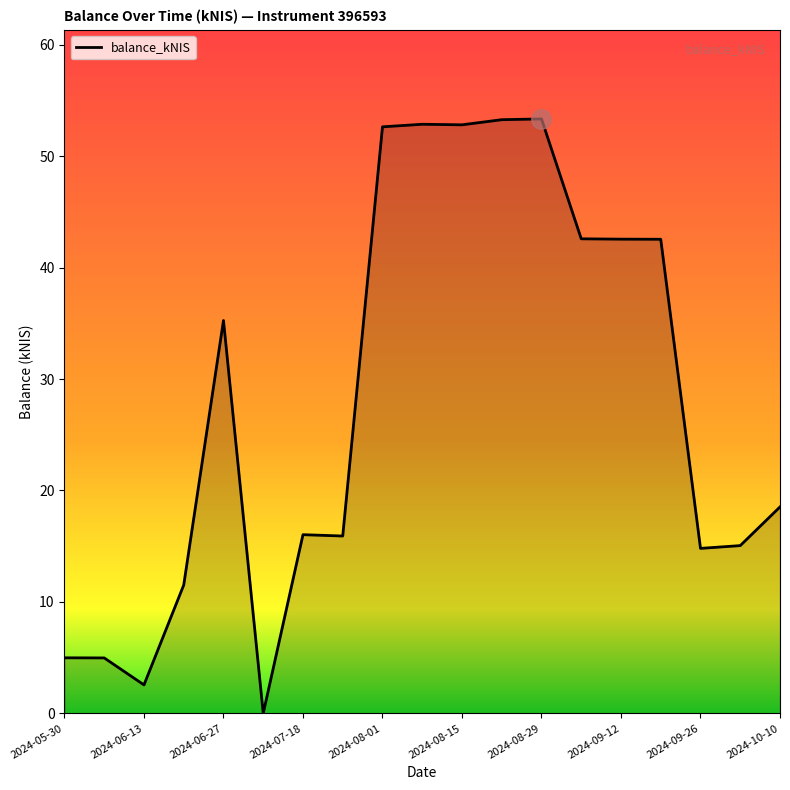

What is the greatest value displayed?

53.3